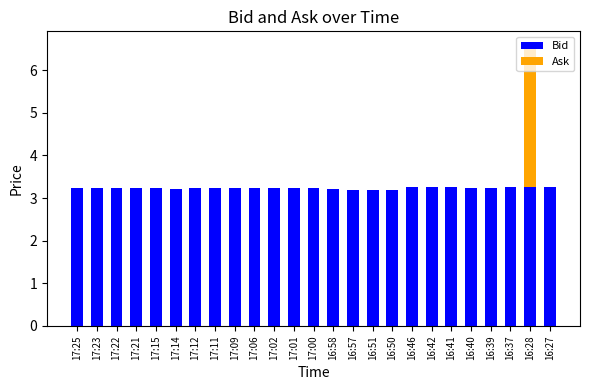

The value of Bid at 16:41 is 1.9. True or false?

False